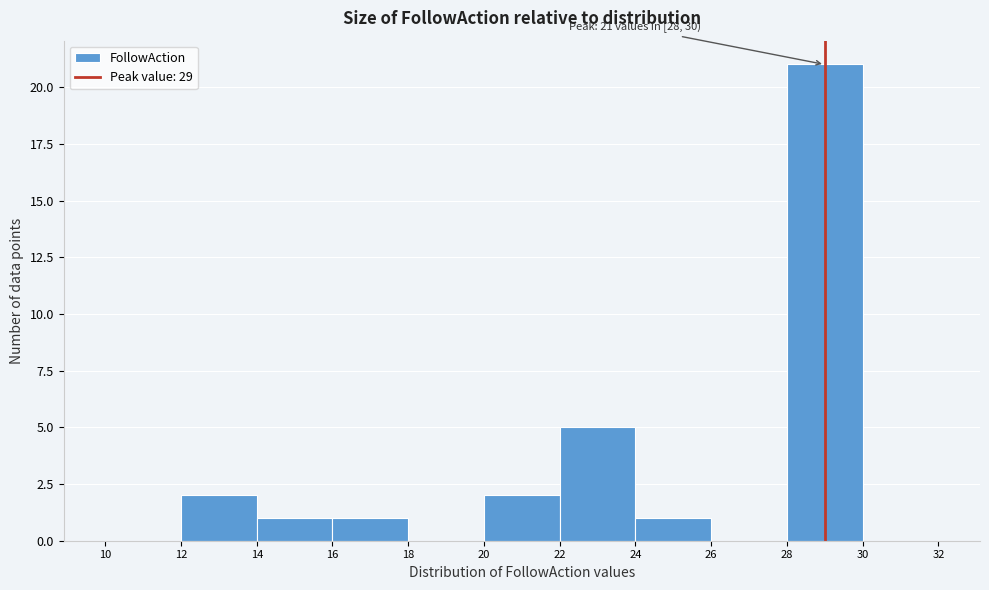

Over which range of the x-axis is the bar tallest?

28 to 30